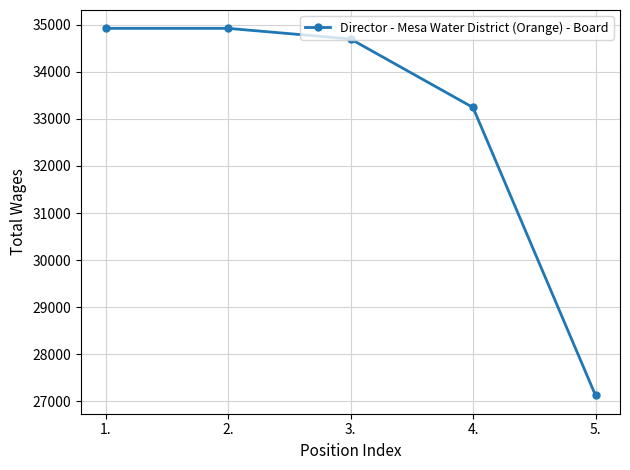

What is the difference between the maximum and minimum values?

7791